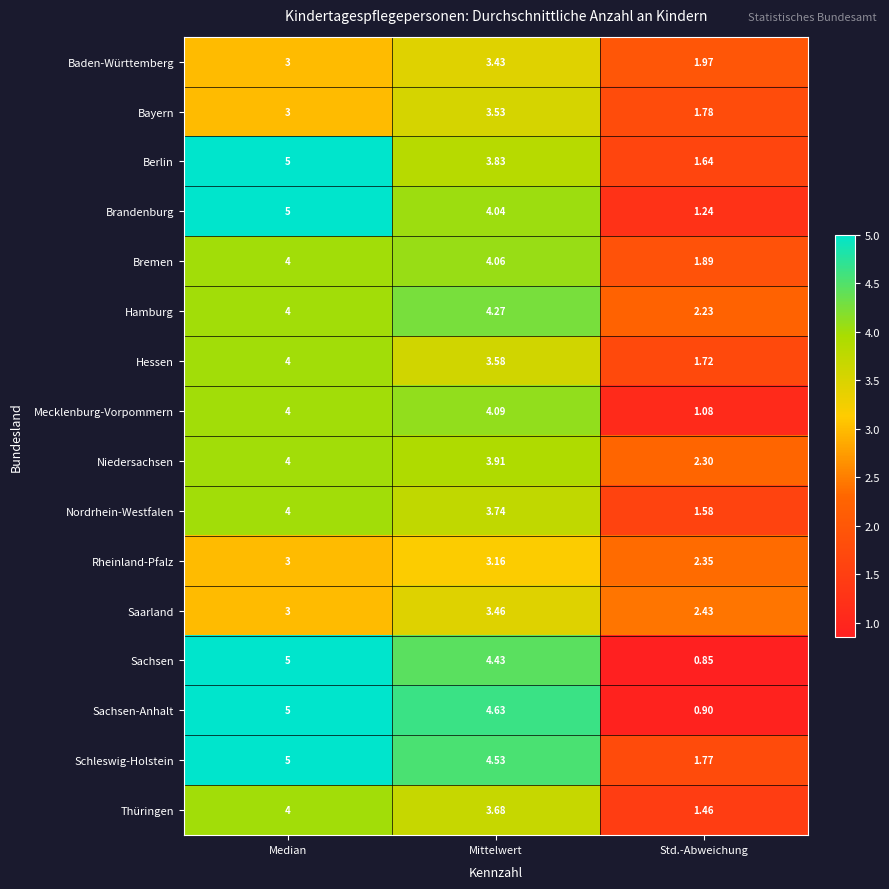

How many series are shown in this chart?

16